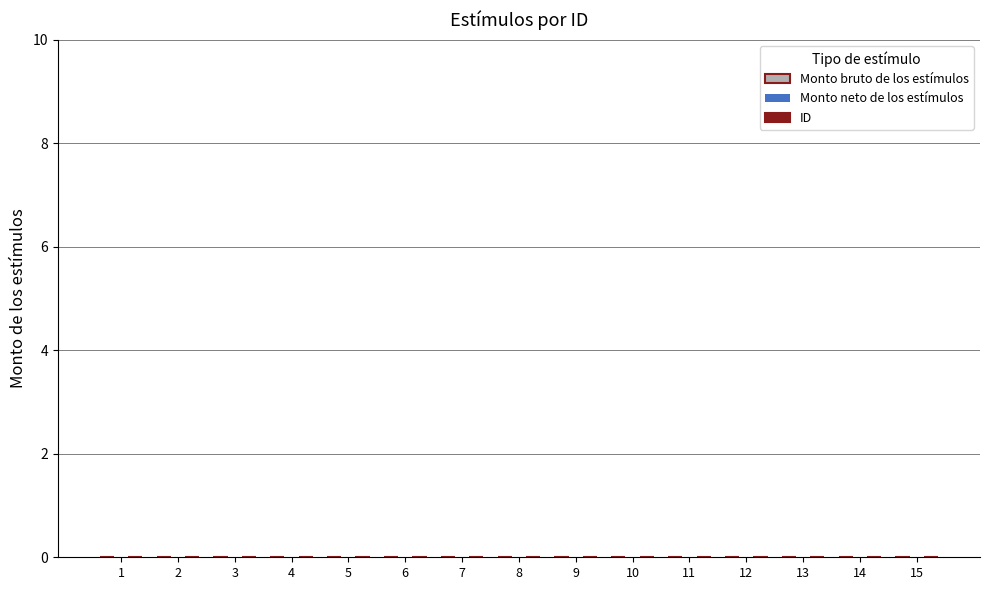

Which category has the lowest value in the ID series?

1